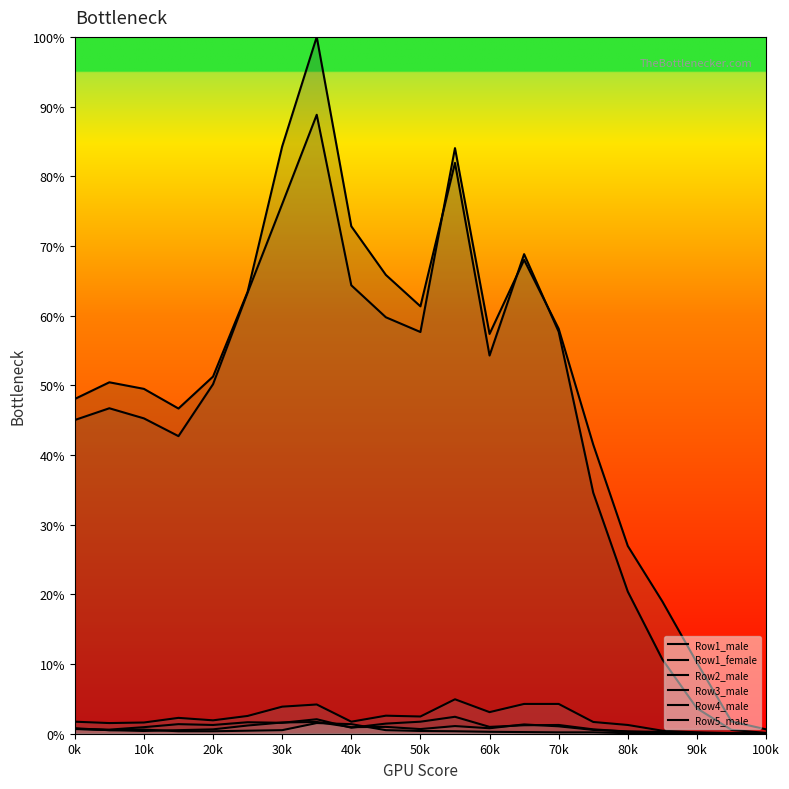

True or false: Row4_male and Row1_female cross at least once.

False